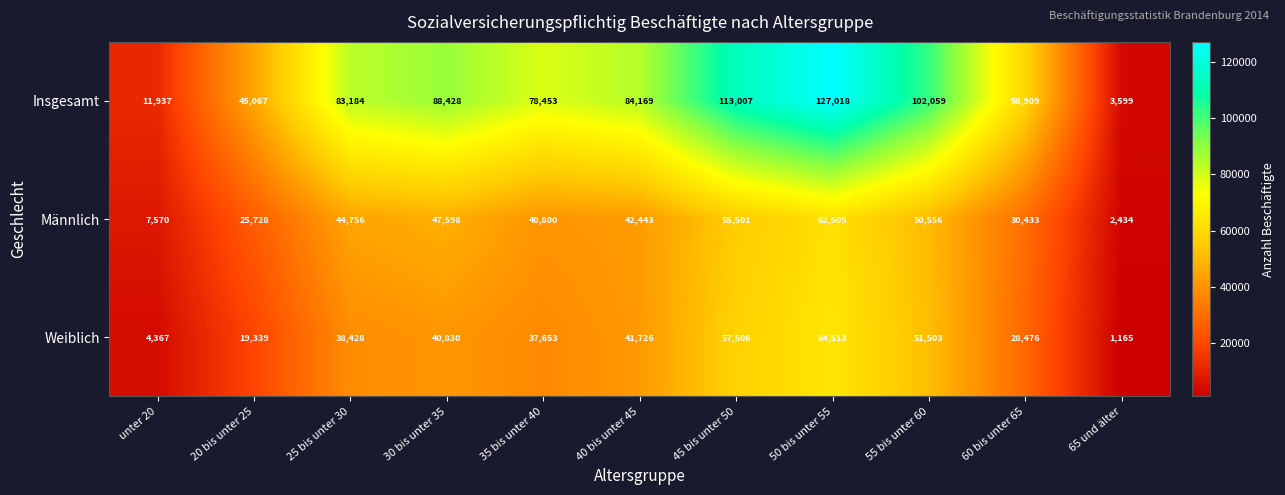

What is the approximate value of Insgesamt at 20 bis unter 25, to the nearest 50?

45050